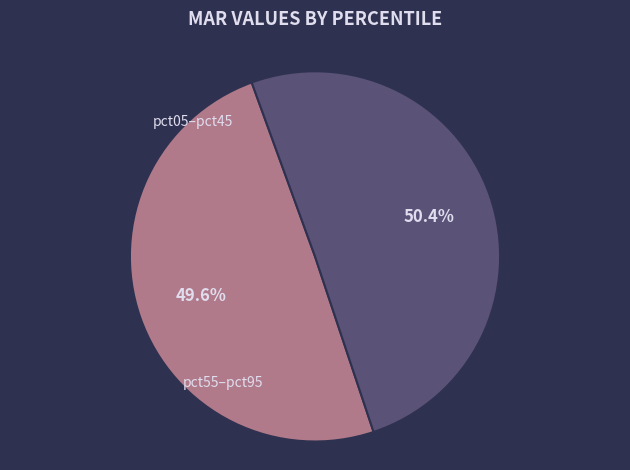

Does any single category account for the majority?

Yes